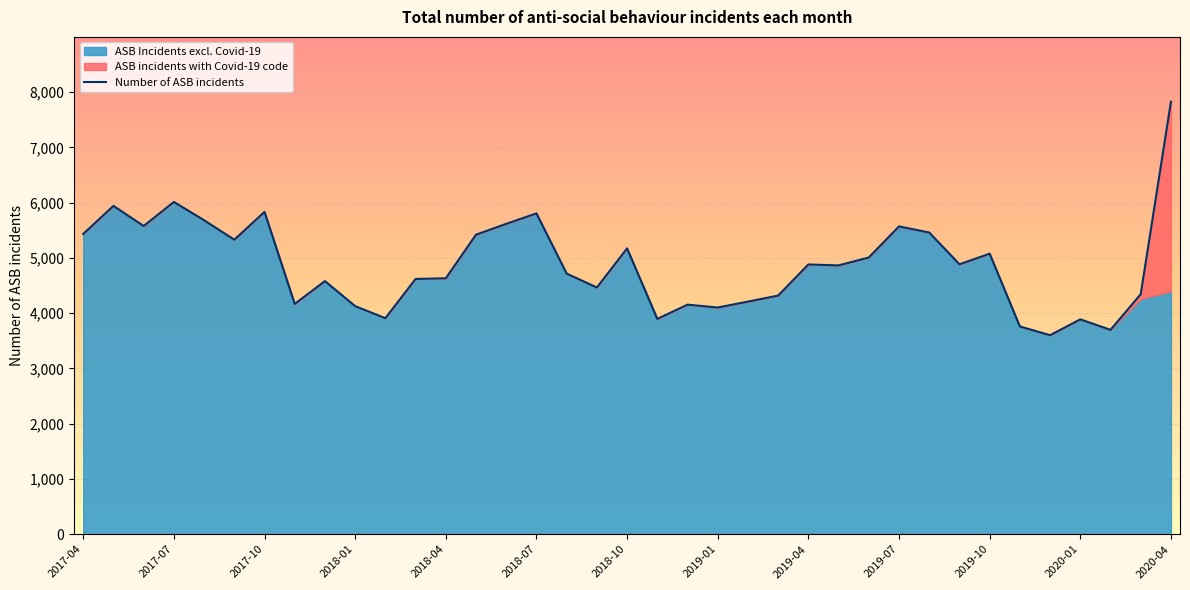

What is the minimum value shown in the chart?

3601